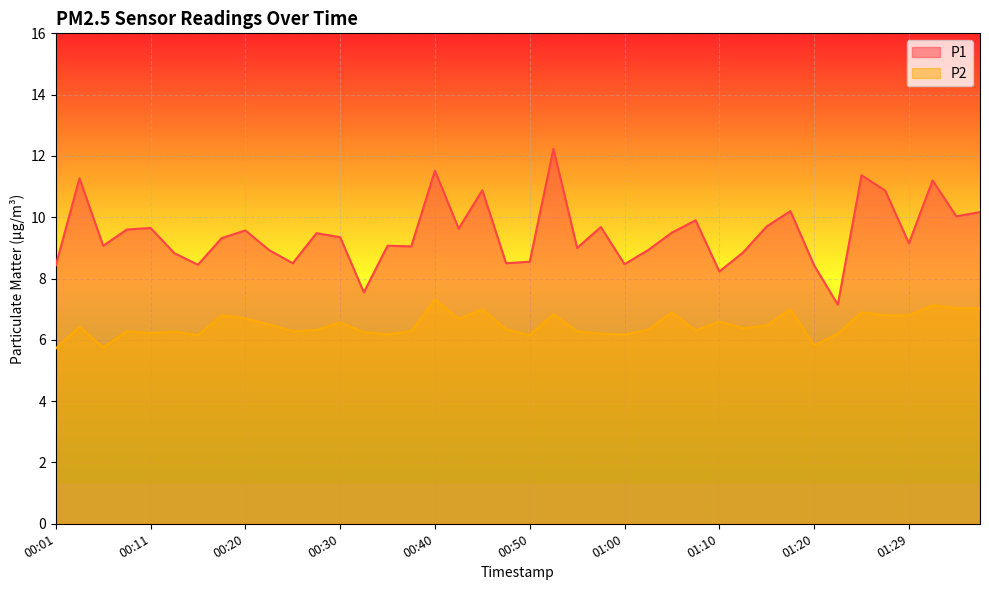

True or false: P2 and P1 cross at least once.

False